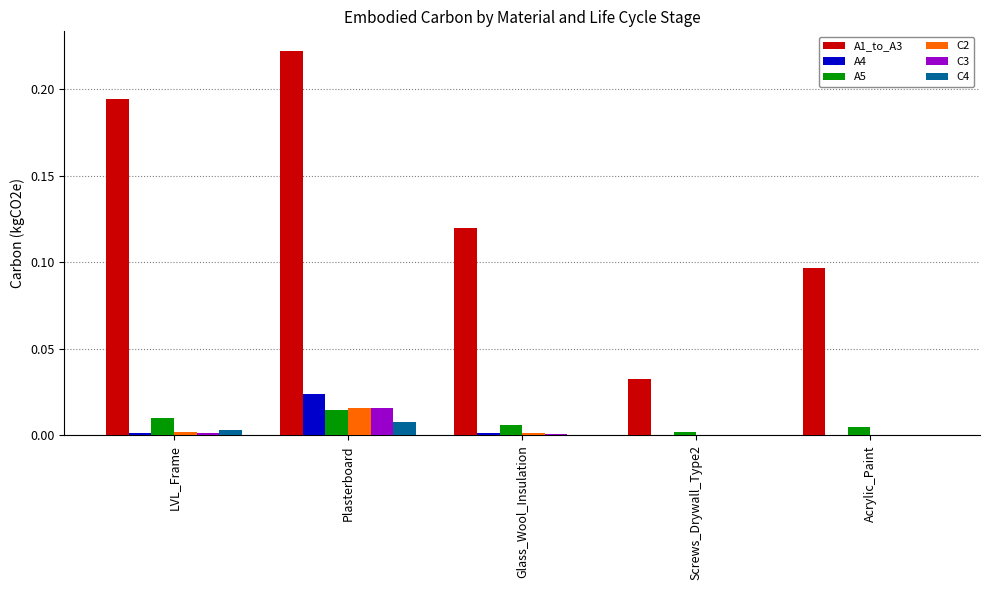

Between Glass_Wool_Insulation and Screws_Drywall_Type2, which series saw the biggest shift?

A1_to_A3